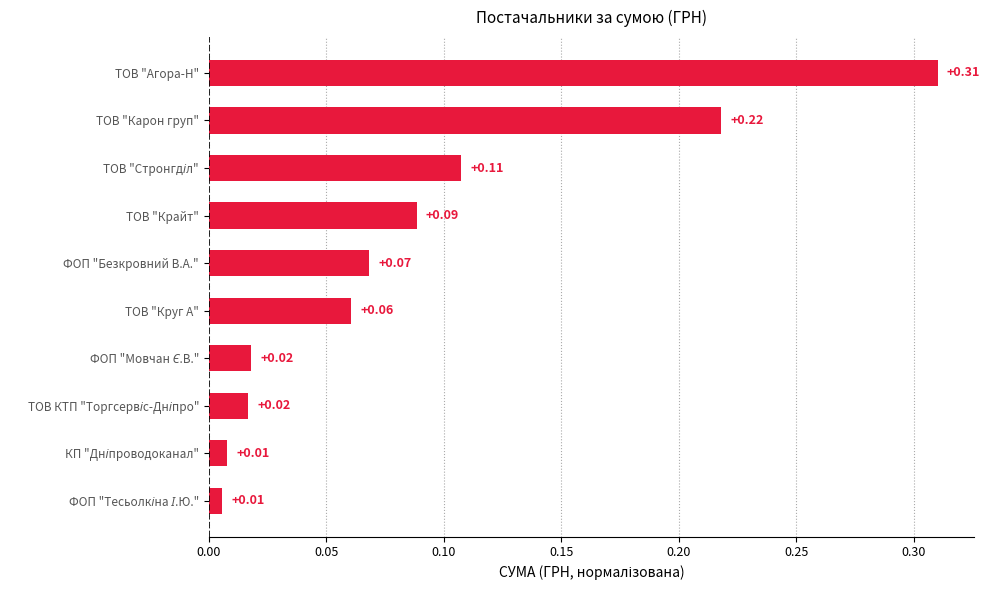

How many distinct data groups are displayed?

1